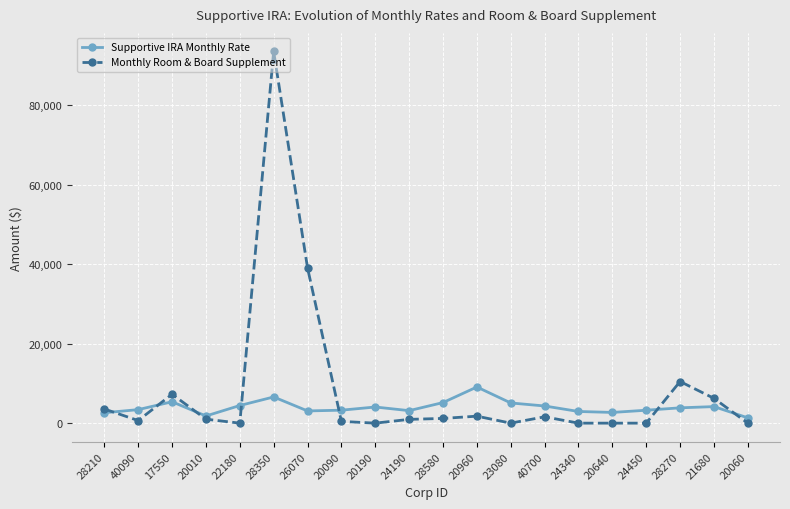

Where is Monthly Room & Board Supplement nearest to the value 46789?

26070